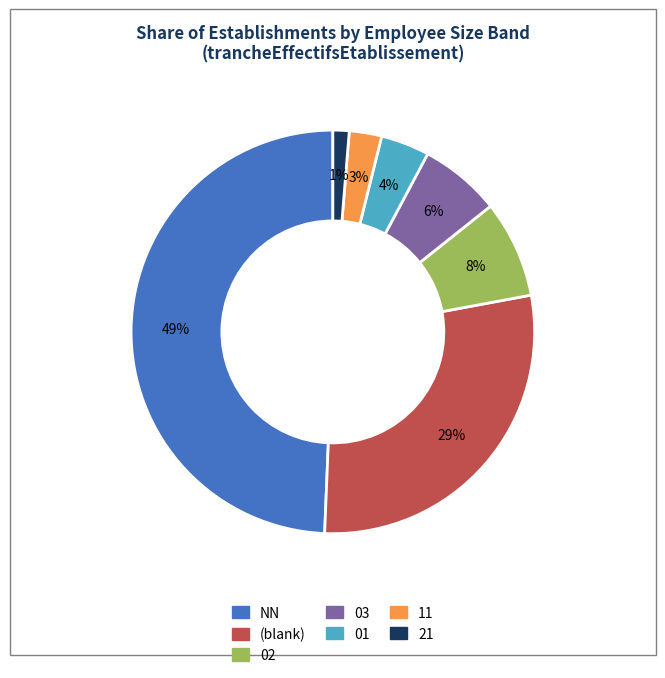

To the nearest percent, what is the difference between the largest and smallest slice percentages?

48%